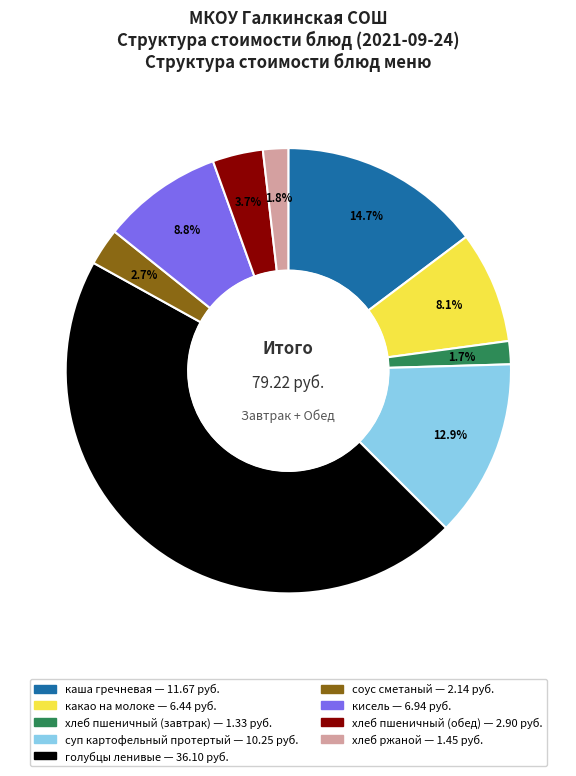

The голубцы ленивые slice represents 37% of the pie. True or false?

False